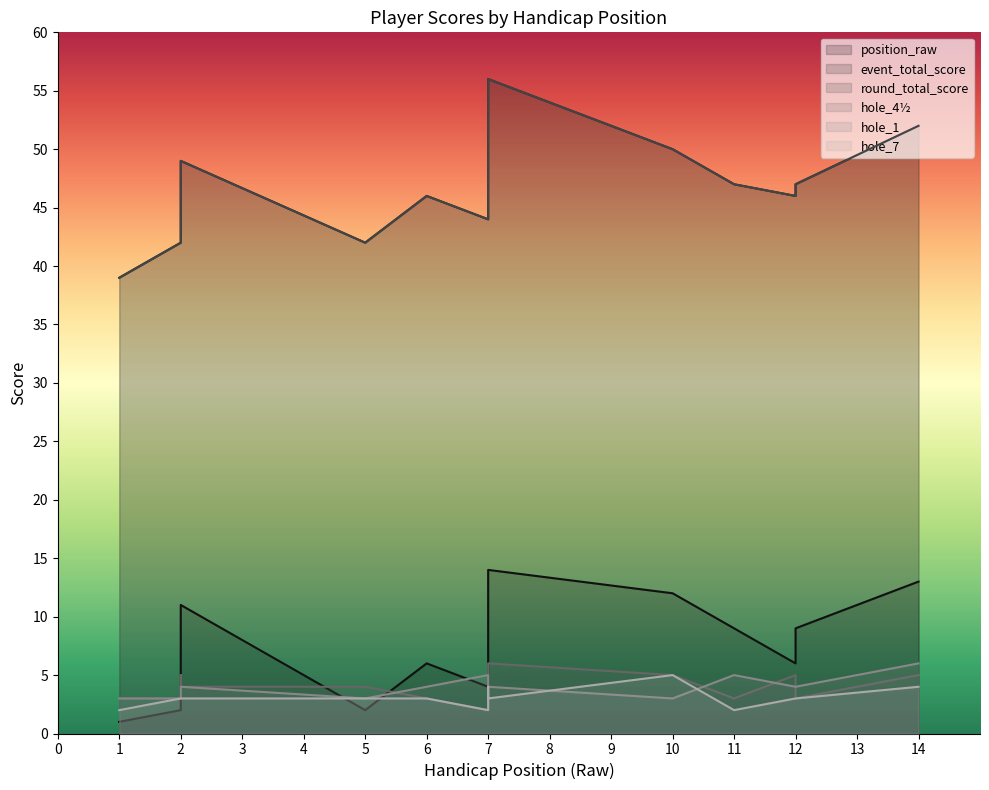

What is the sum of the event_total_score values at 6 and 14?

98